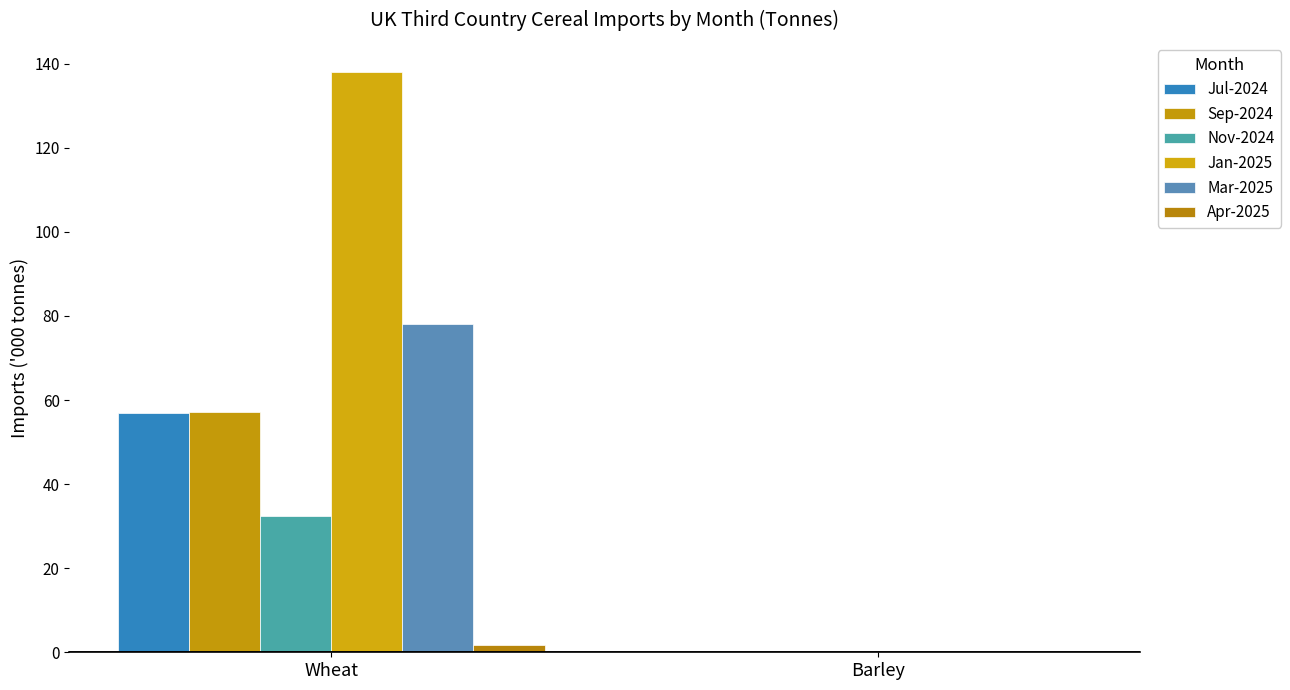

Reading left to right, transcribe all the data shown in this chart.

Jul-2024: Wheat=56.8	Barley=0.0
Sep-2024: Wheat=57.3	Barley=0.0
Nov-2024: Wheat=32.3	Barley=0.0
Jan-2025: Wheat=138.1	Barley=0.1
Mar-2025: Wheat=78.0	Barley=0.0
Apr-2025: Wheat=1.7	Barley=0.0